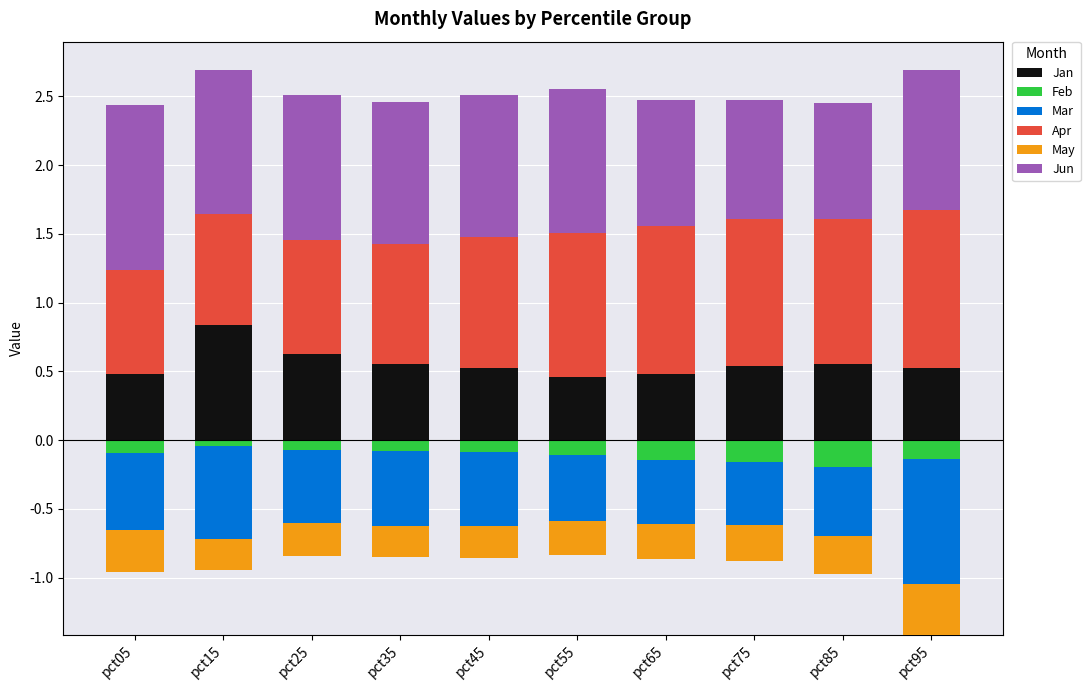

At which label is May closest to 0?

pct05